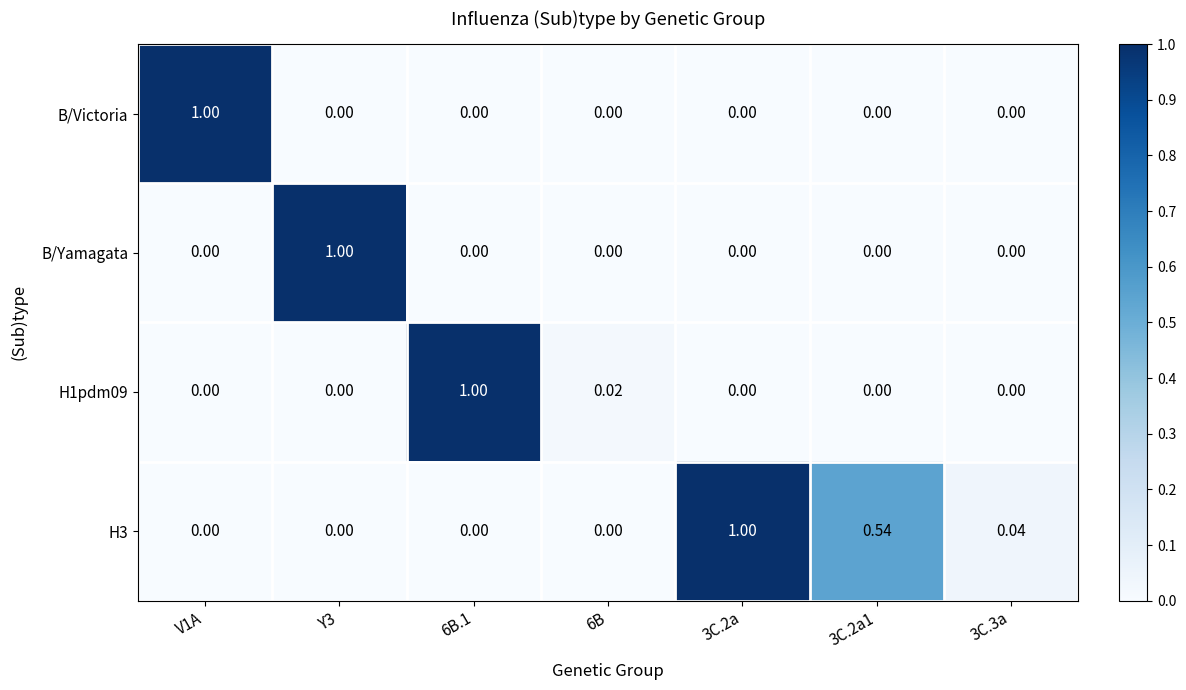

Which series changed the most between Y3 and 3C.3a?

B/Yamagata